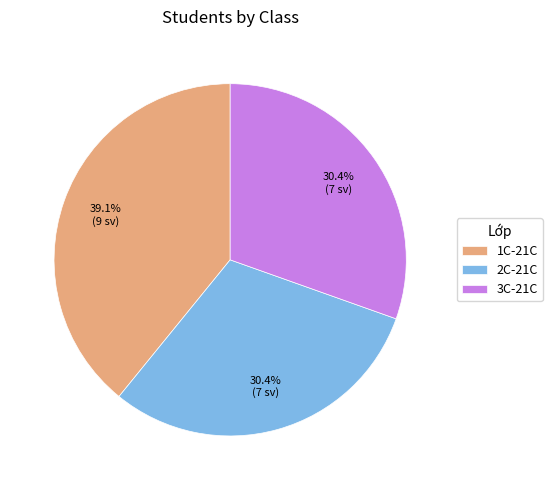

Does 3C-21C account for over 50% of the chart?

No